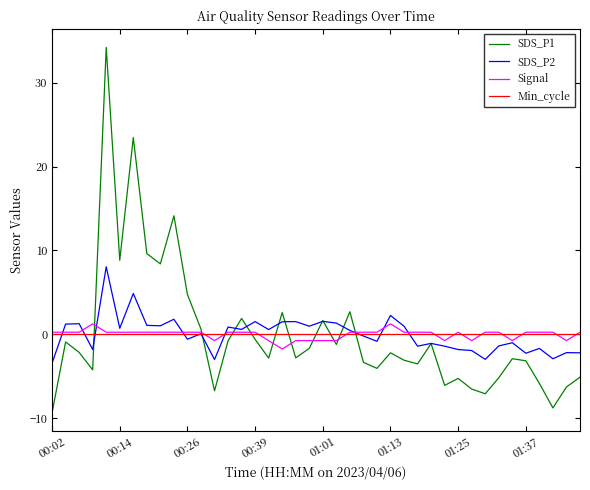

What is the maximum value shown in the chart?

34.2